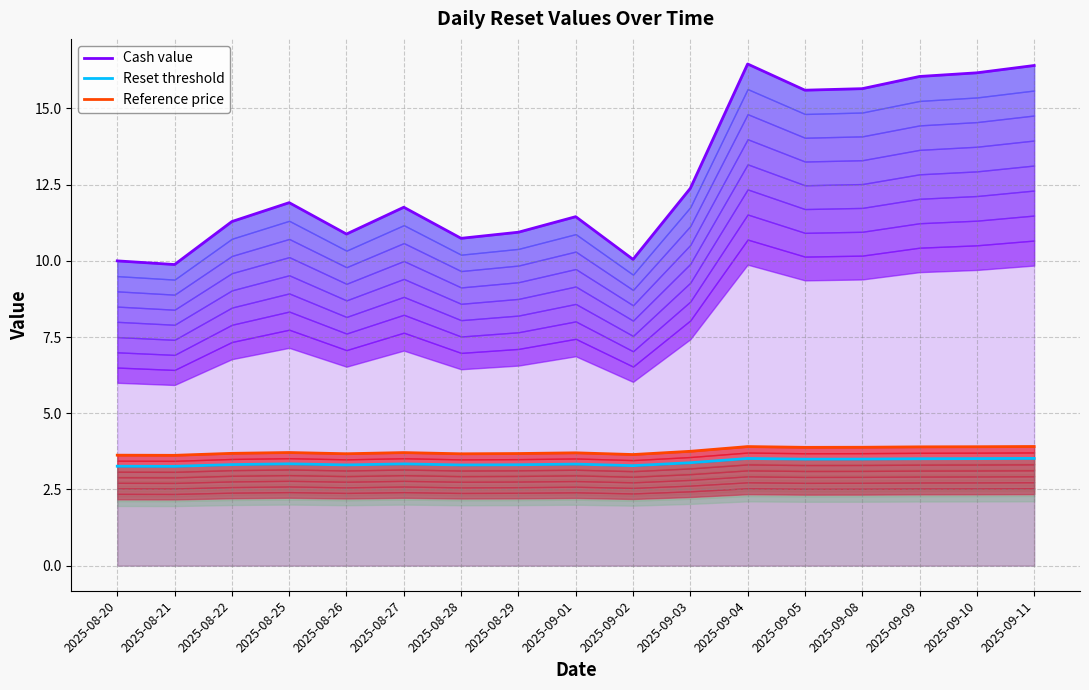

True or false: Reference price and Reset threshold cross at least once.

False